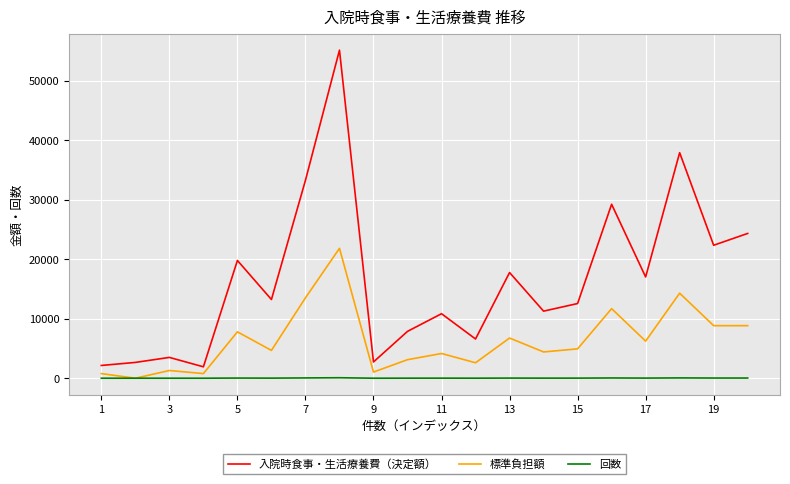

How many interior local valleys does the 入院時食事・生活療養費（決定額） series have?

7